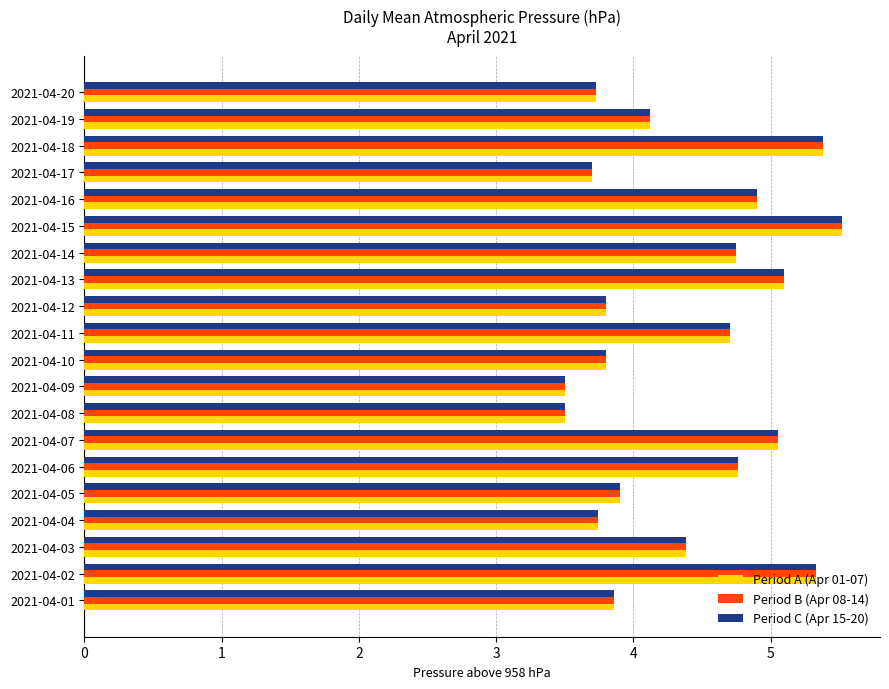

At which category is the sum across all series the highest?

2021-04-15